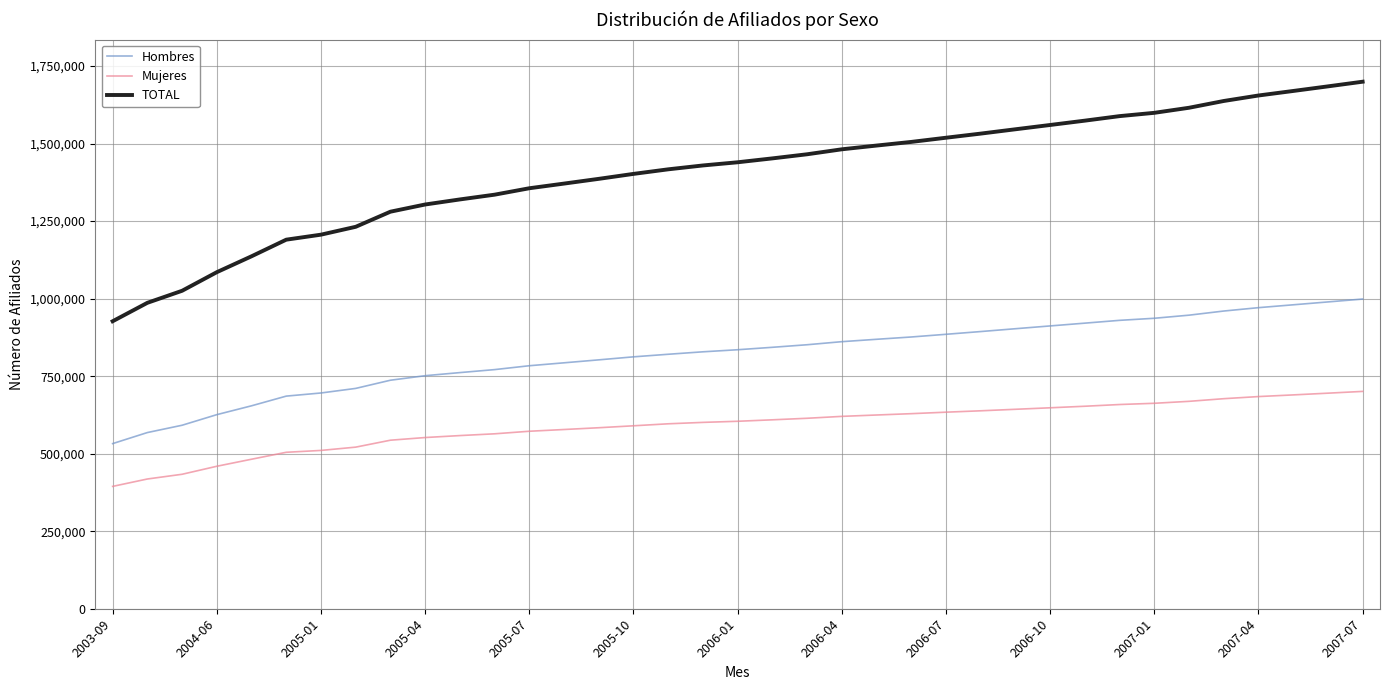

List the series in order of their peak value, highest first.

TOTAL, Hombres, Mujeres